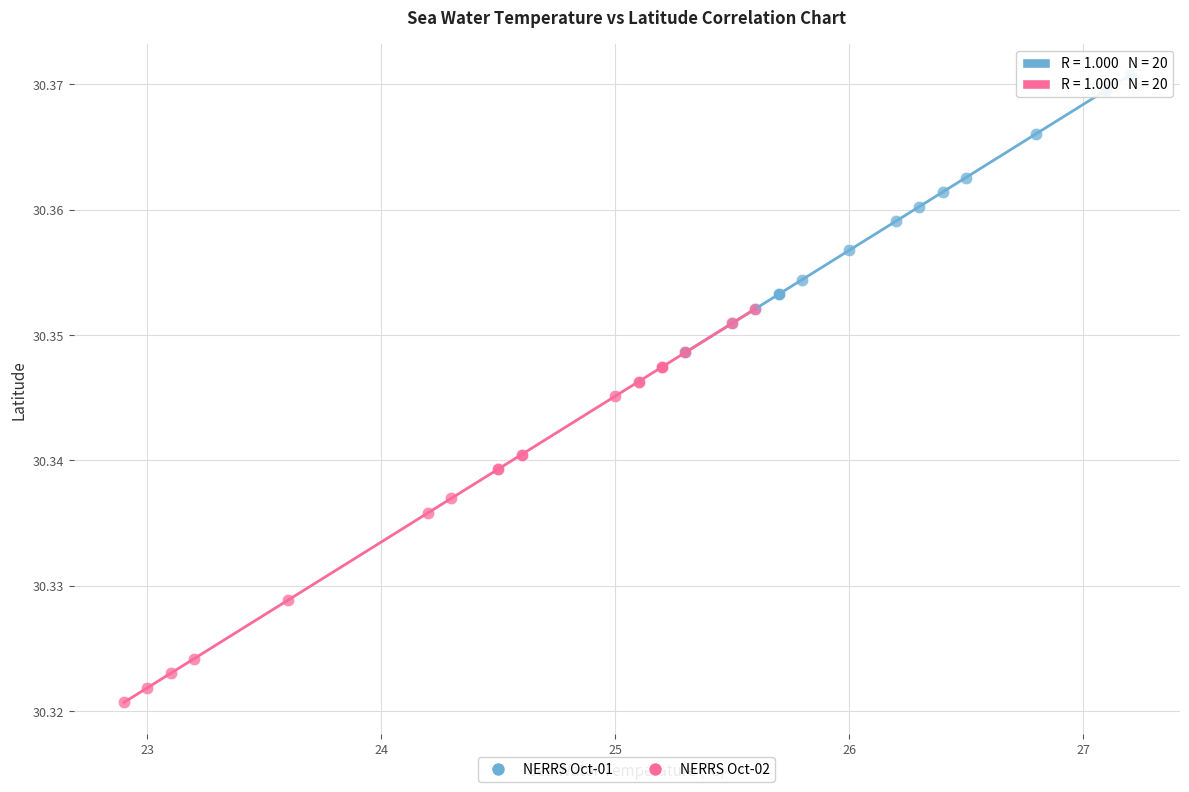

Which series reaches the maximum Y coordinate?

NERRS Oct-01